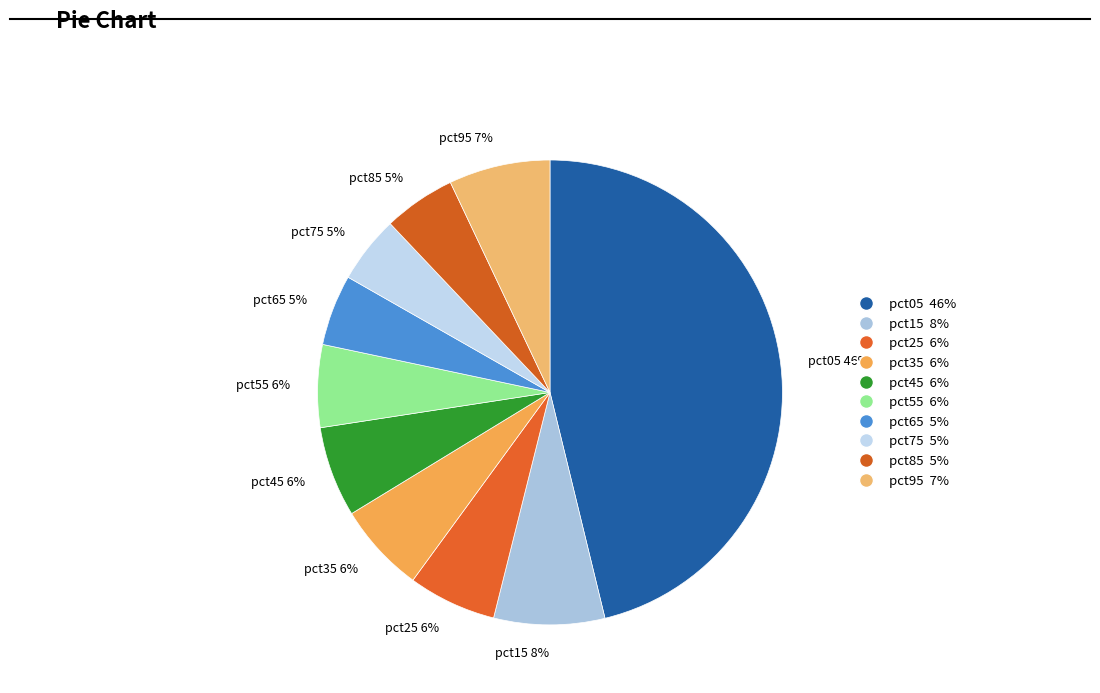

Is it true that pct35 6% is 18% of the pie?

False